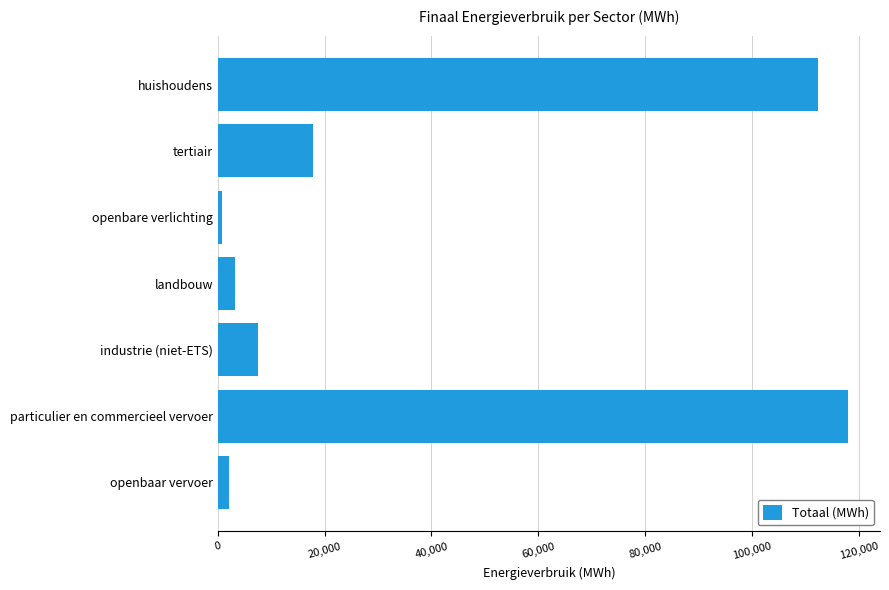

The value at huishoudens is 112438.3. True or false?

True